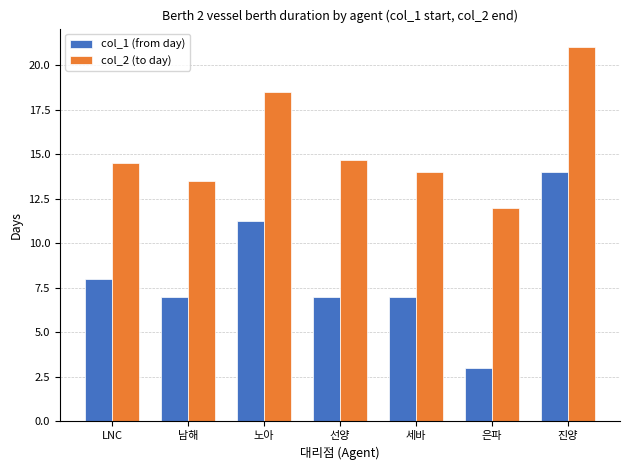

What is the average value of the col_1 (from day) series?

8.2